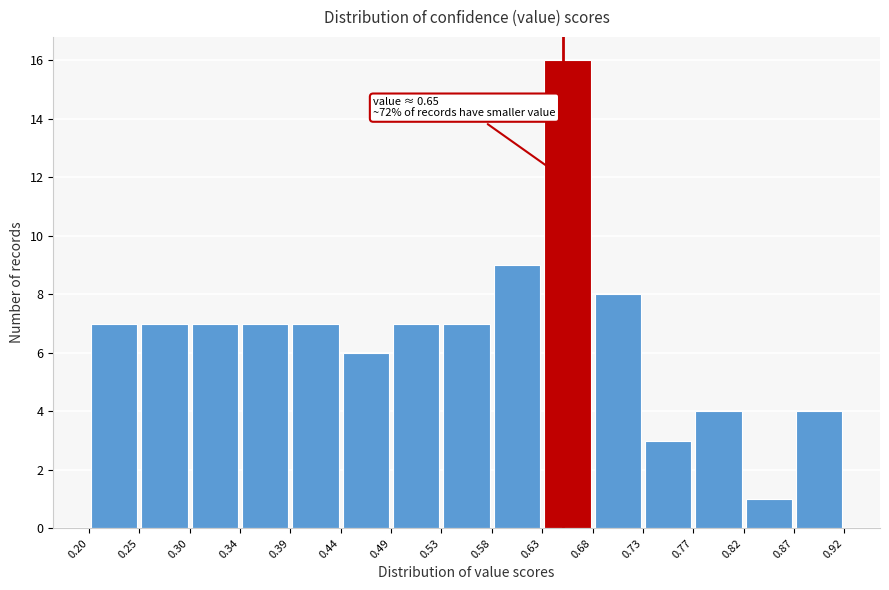

Over which range of the x-axis is the bar tallest?

0.63 to 0.68